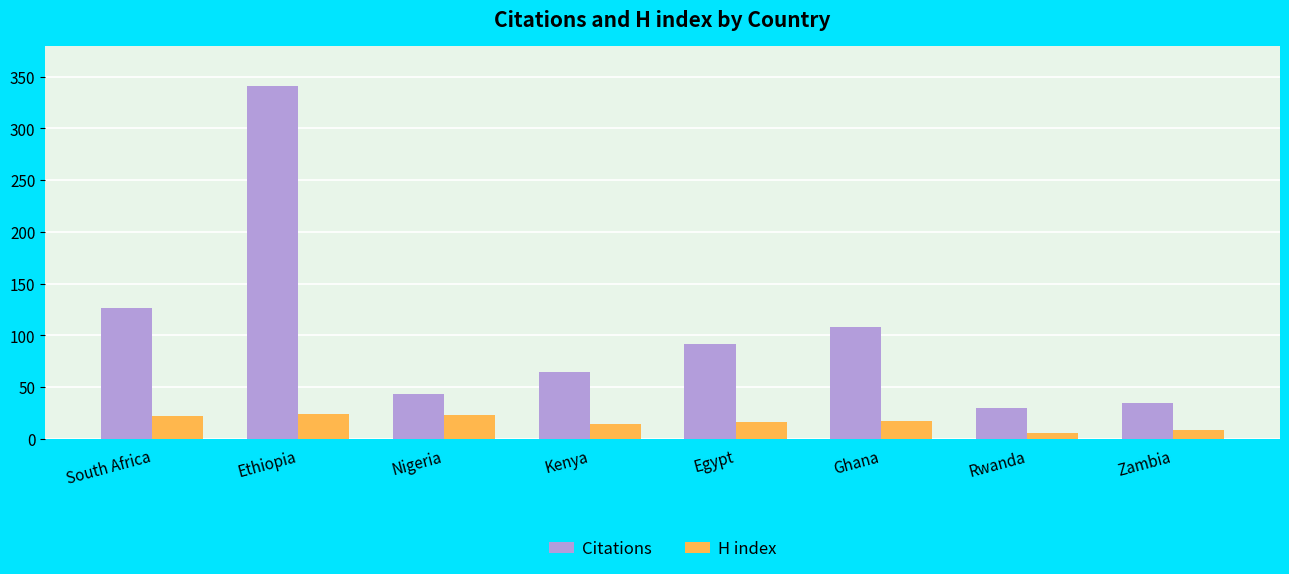

Is the value of H index at Zambia greater than the value of Citations at Zambia?

No